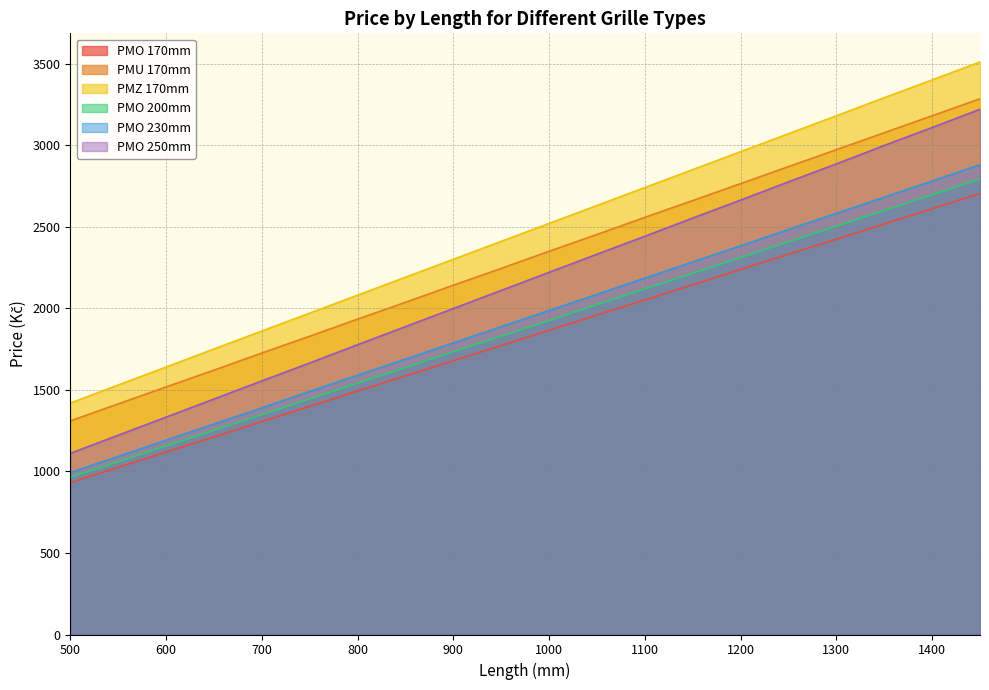

What is the approximate value of PMU 170mm at 700, to the nearest 10?

1730